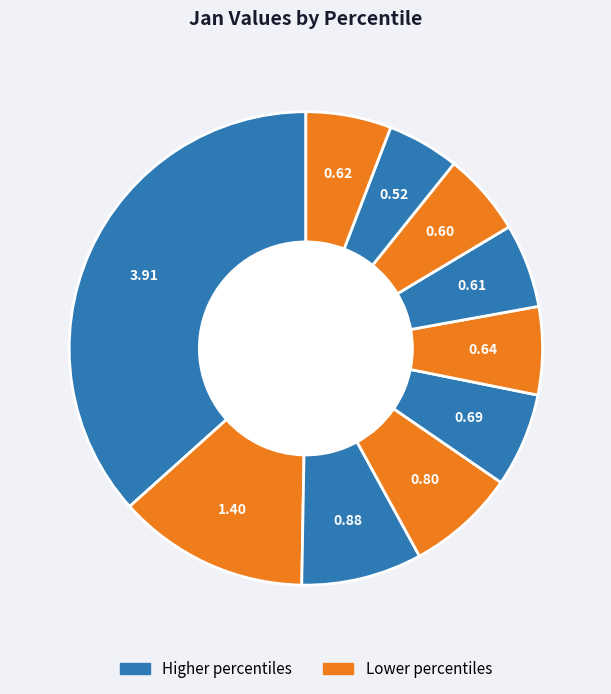

How many segments does this pie chart have?

10